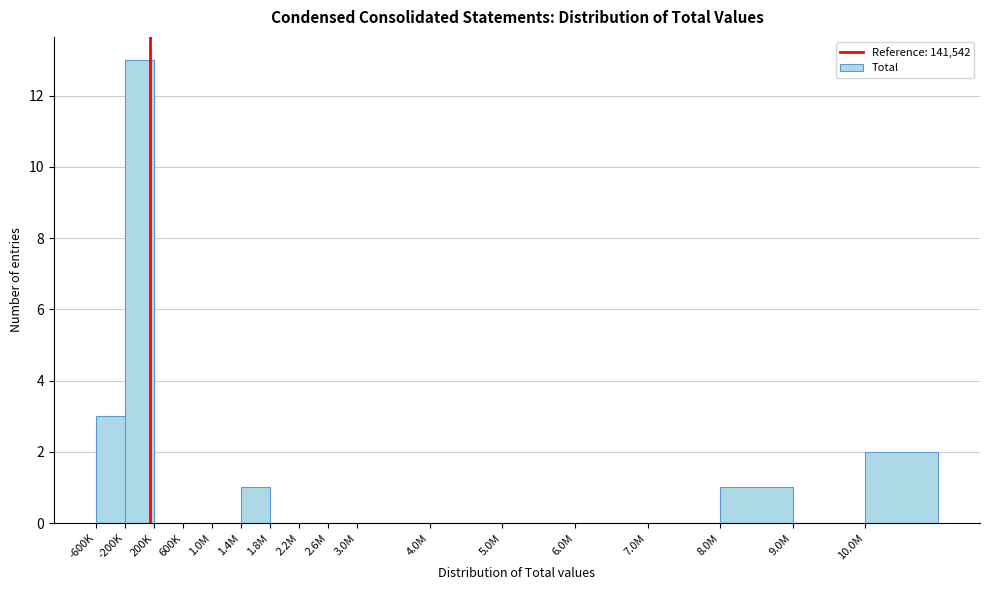

Reading left to right, transcribe all the data shown in this chart.

-600K=3	-200K=13	200K=0	600K=0	1.0M=0	1.4M=1	1.8M=0	2.2M=0	2.6M=0	3.0M=0	4.0M=0	5.0M=0	6.0M=0	7.0M=0	8.0M=1	9.0M=0	10.0M=2